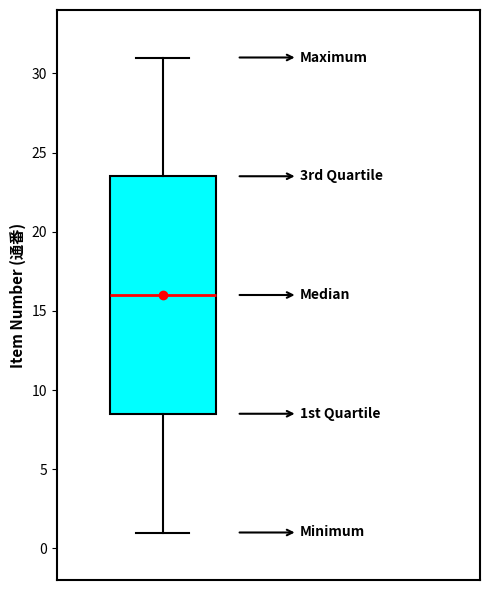

Read this box plot against the y-axis: the position of the median line, the range covered by the box, and the ends of both whiskers. The values are not printed on the chart, so give them approximately, as read against the axis.

median 16.0, box 8.5 to 23.5, whiskers 1.0 to 31.0